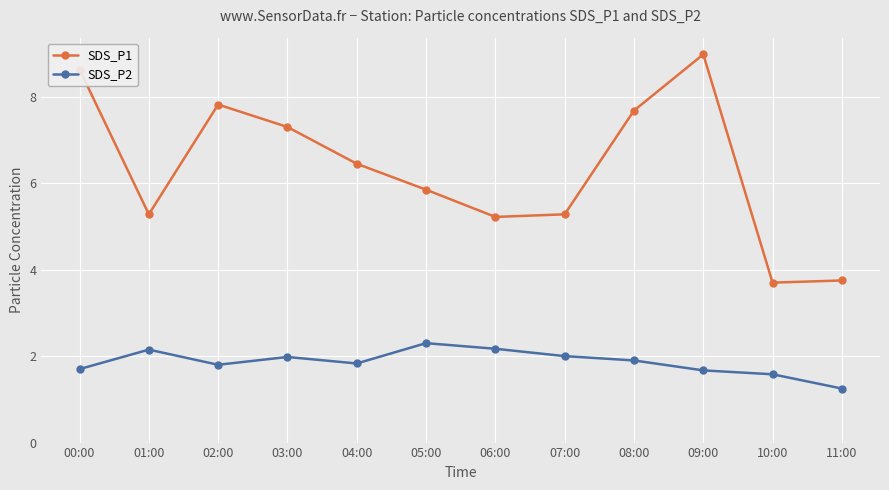

True or false: SDS_P2 and SDS_P1 cross at least once.

False